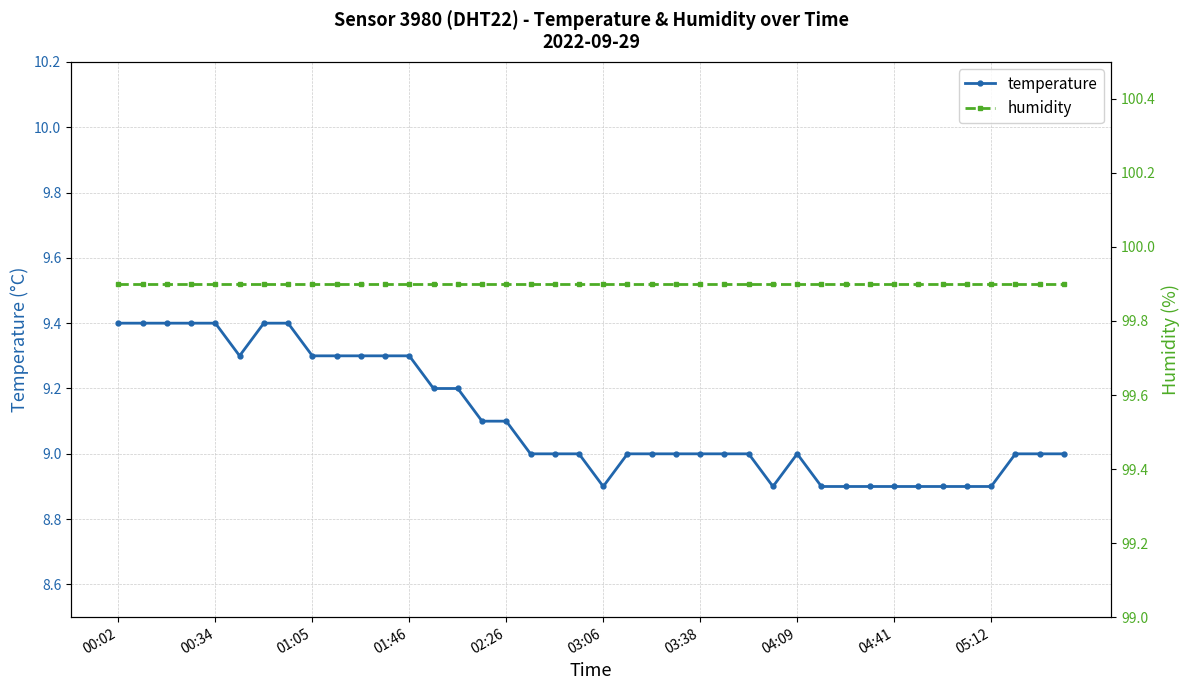

What position from the left is 14?

15